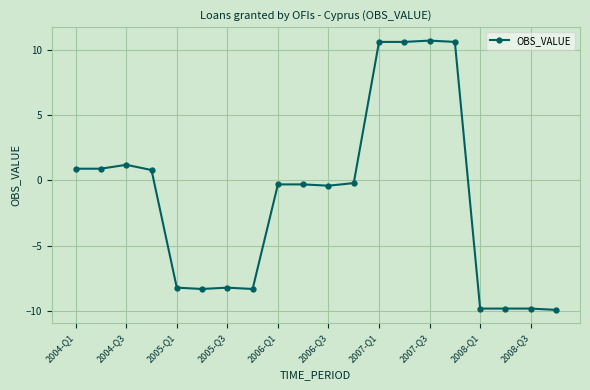

What is the maximum value shown in the chart?

10.7